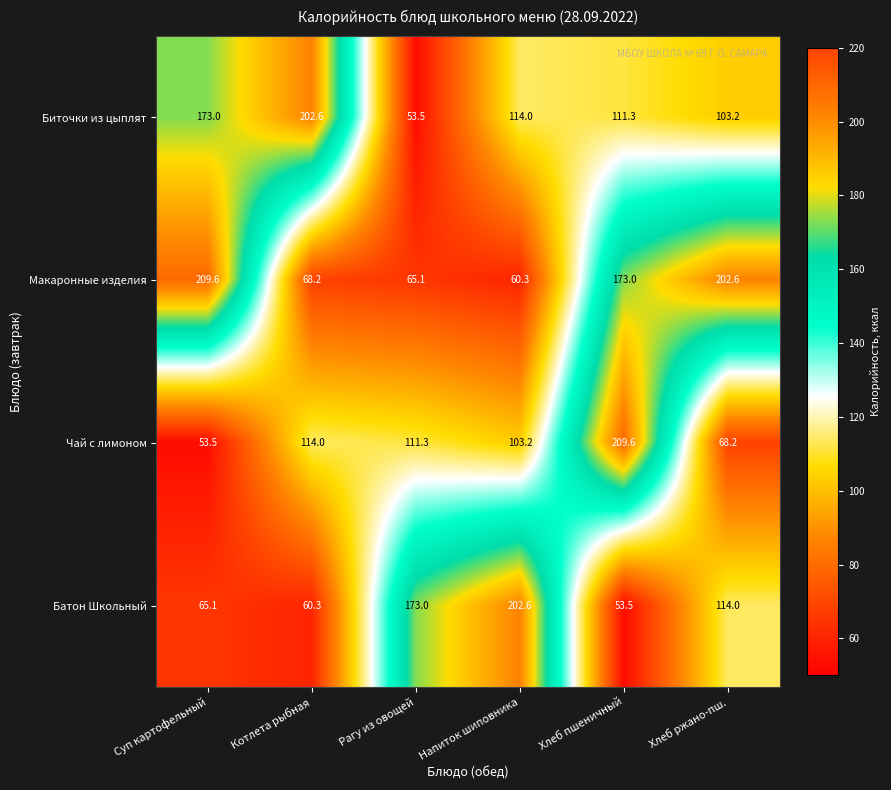

The value of Биточки из цыплят at Напиток шиповника is 114.0. True or false?

True